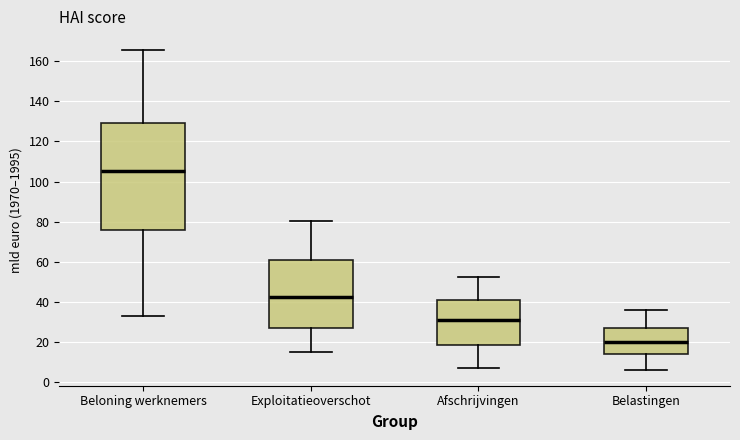

Reading left to right, read every box against the y-axis: the position of its median line, the range the box covers, and the ends of its whiskers. The values are not printed on the chart, so give them approximately, as read against the axis.

Beloning werknemers: median 106, box 76 to 130, whiskers 34 to 166
Exploitatieoverschot: median 42, box 26 to 62, whiskers 16 to 80
Afschrijvingen: median 30, box 18 to 42, whiskers 8 to 52
Belastingen: median 20, box 14 to 28, whiskers 6 to 36